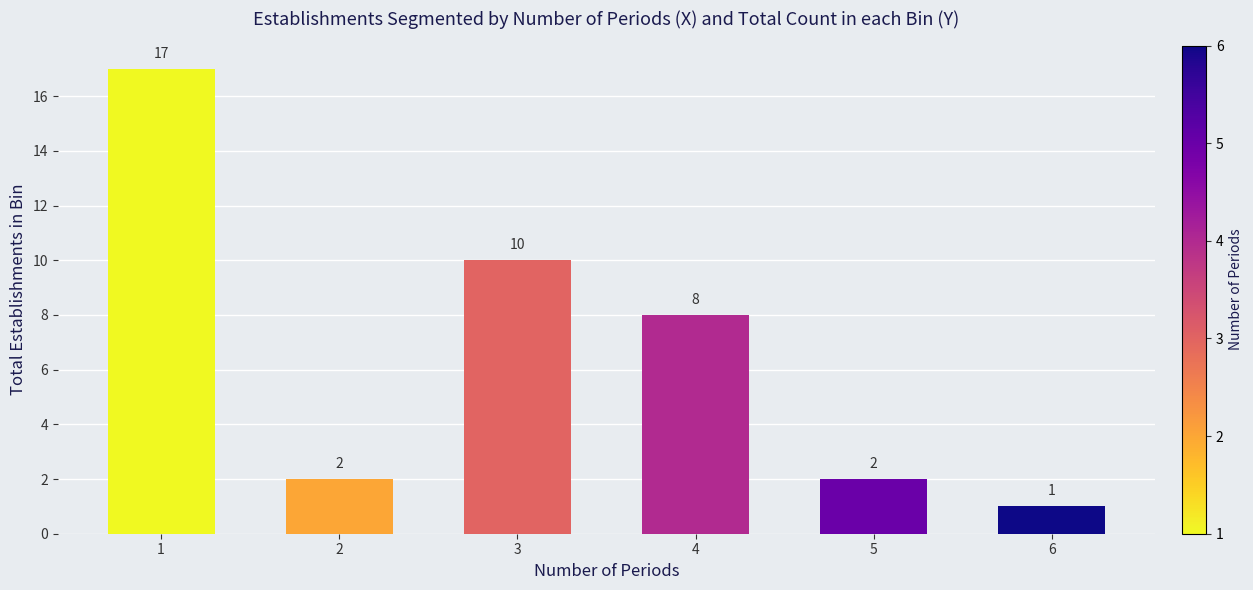

Reading right to left, transcribe all the data shown in this chart.

6=1	5=2	4=8	3=10	2=2	1=17